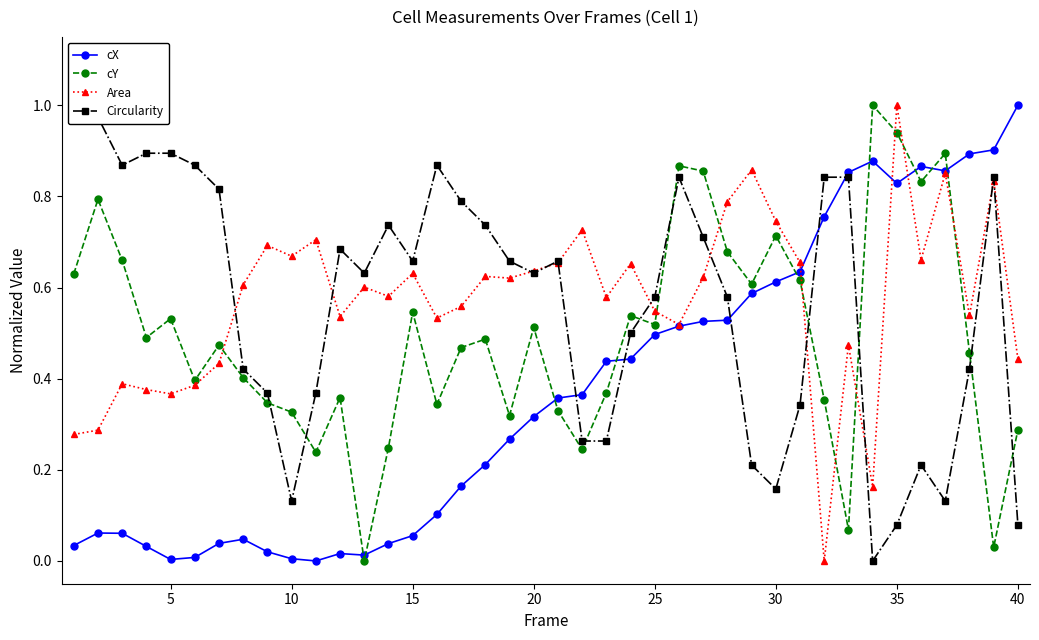

True or false: Area has more than 1 points higher than both neighbors.

True